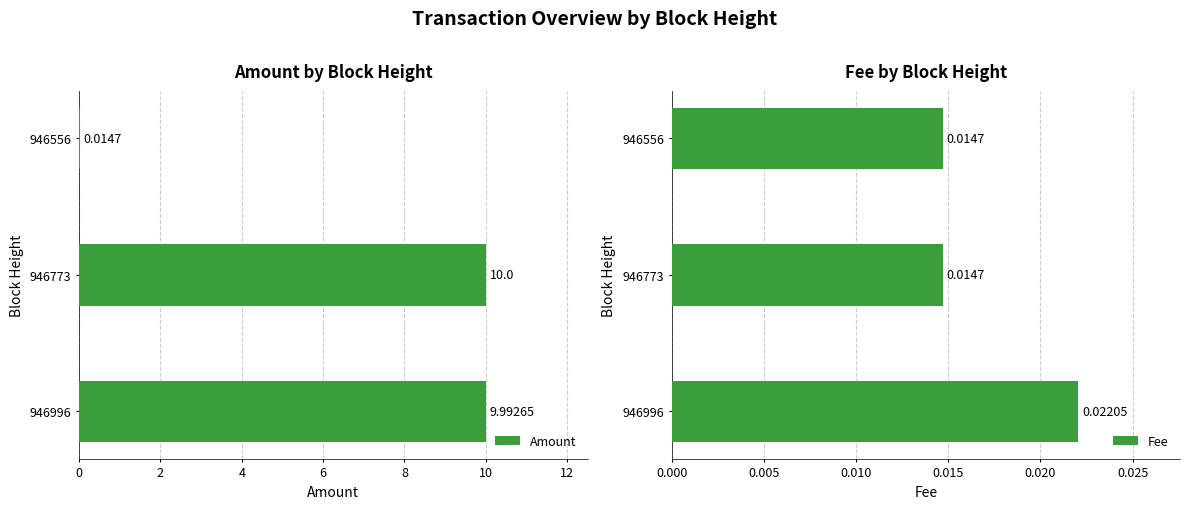

What is the sum of the Amount values at 946556 and 946996?

10.0